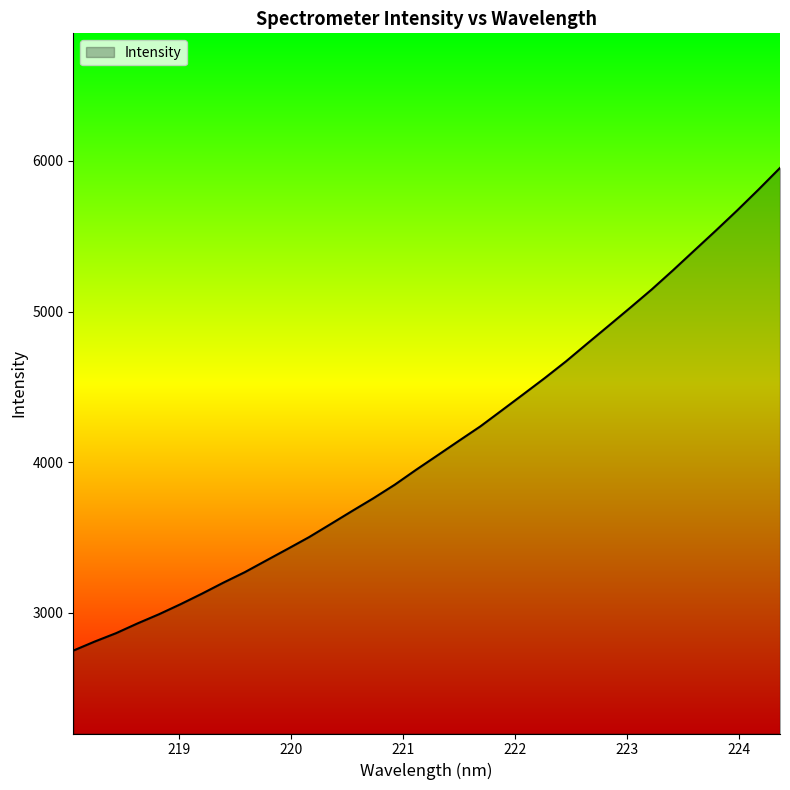

What is the difference between the maximum and minimum values?

3203.3